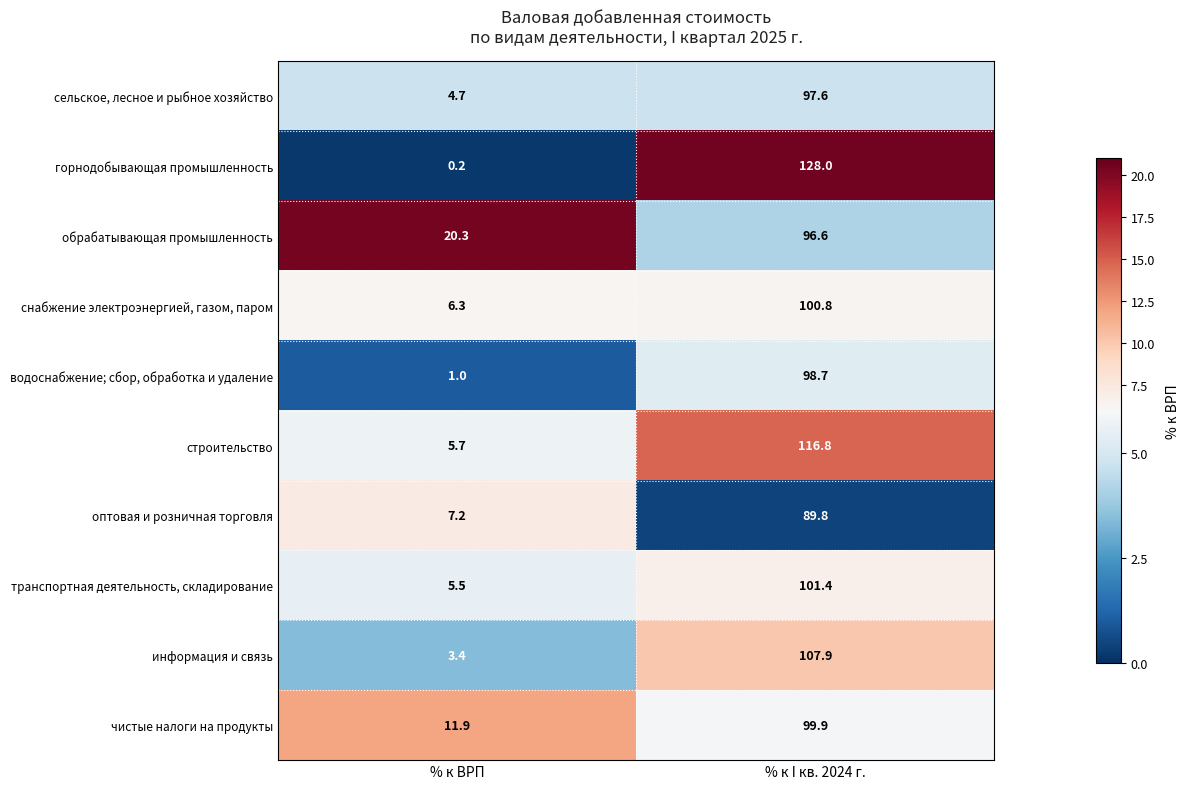

At which category is the sum across all series the highest?

% к I кв. 2024 г.